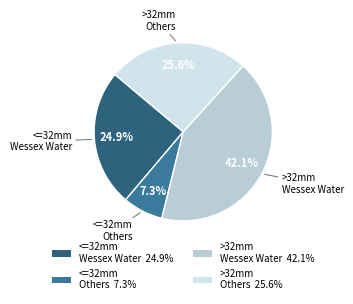

Between >32mm Others and >32mm Wessex Water, which is larger?

>32mm Wessex Water